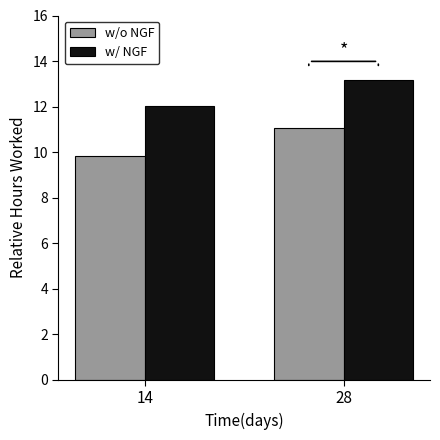

Which series changed the most between 14 and 28?

w/o NGF